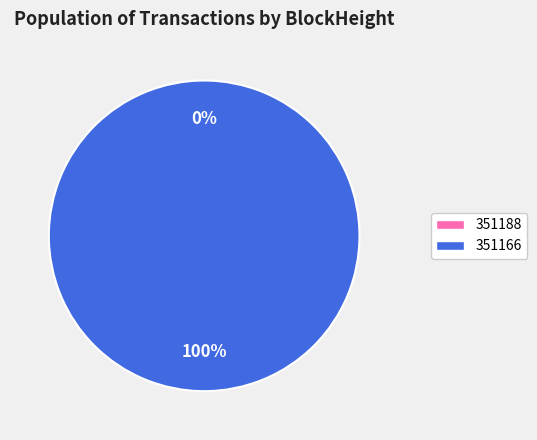

The 351166 slice represents 100% of the pie. True or false?

True